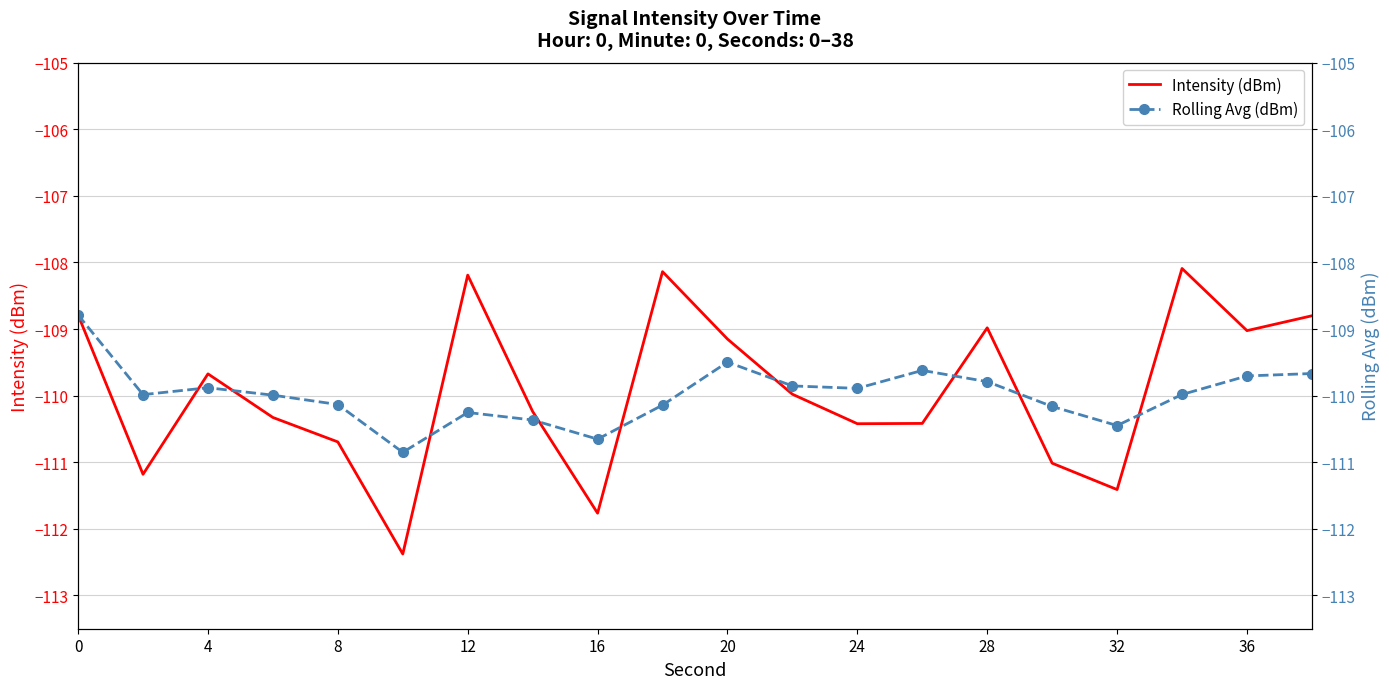

The Intensity (dBm) series shows -169.2 at 16. True or false?

False